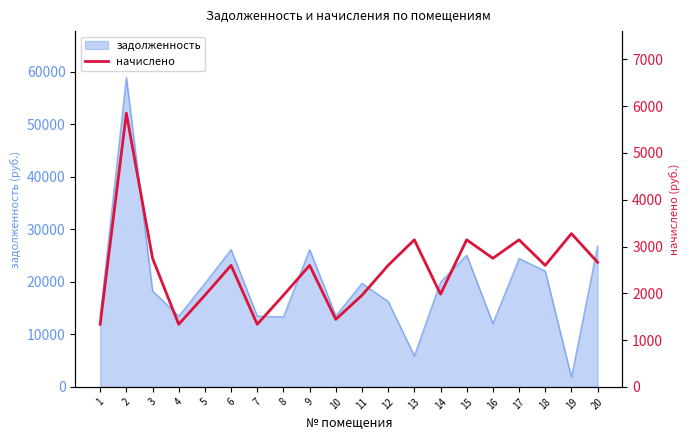

What is the highest value of the задолженность series?

58932.0